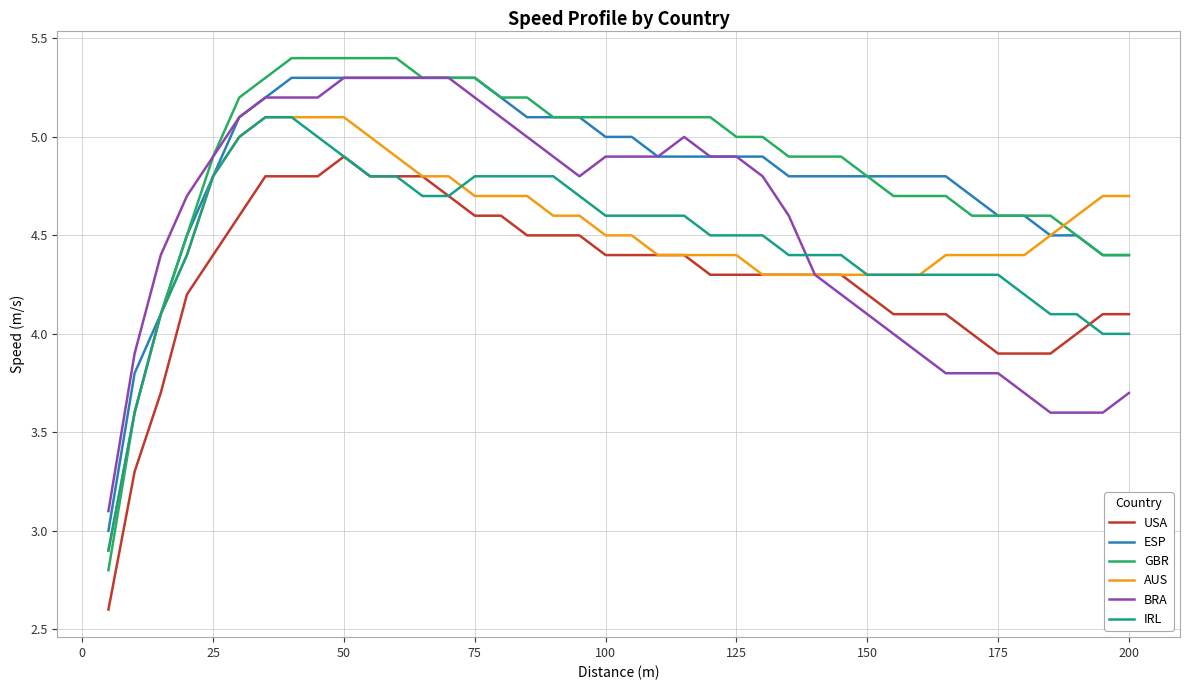

True or false: IRL and BRA intersect in this chart.

True